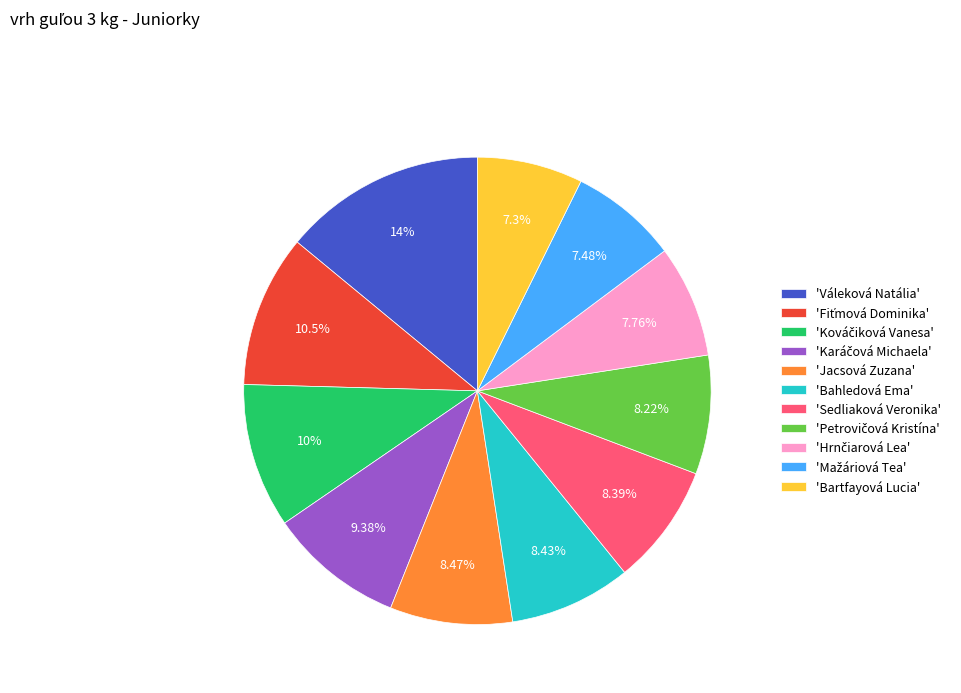

Combined, do 'Jacsová Zuzana' and 'Bartfayová Lucia' account for over 50%?

No